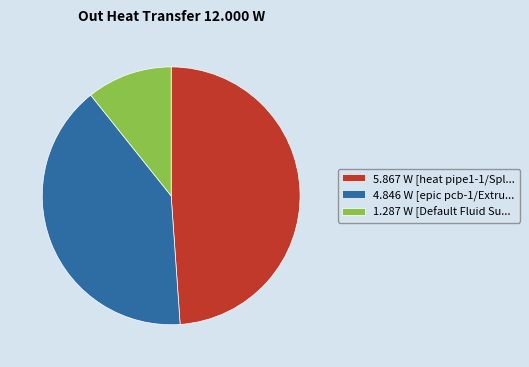

Which slice is the largest?

5.867 W [heat pipe1-1/Spl...